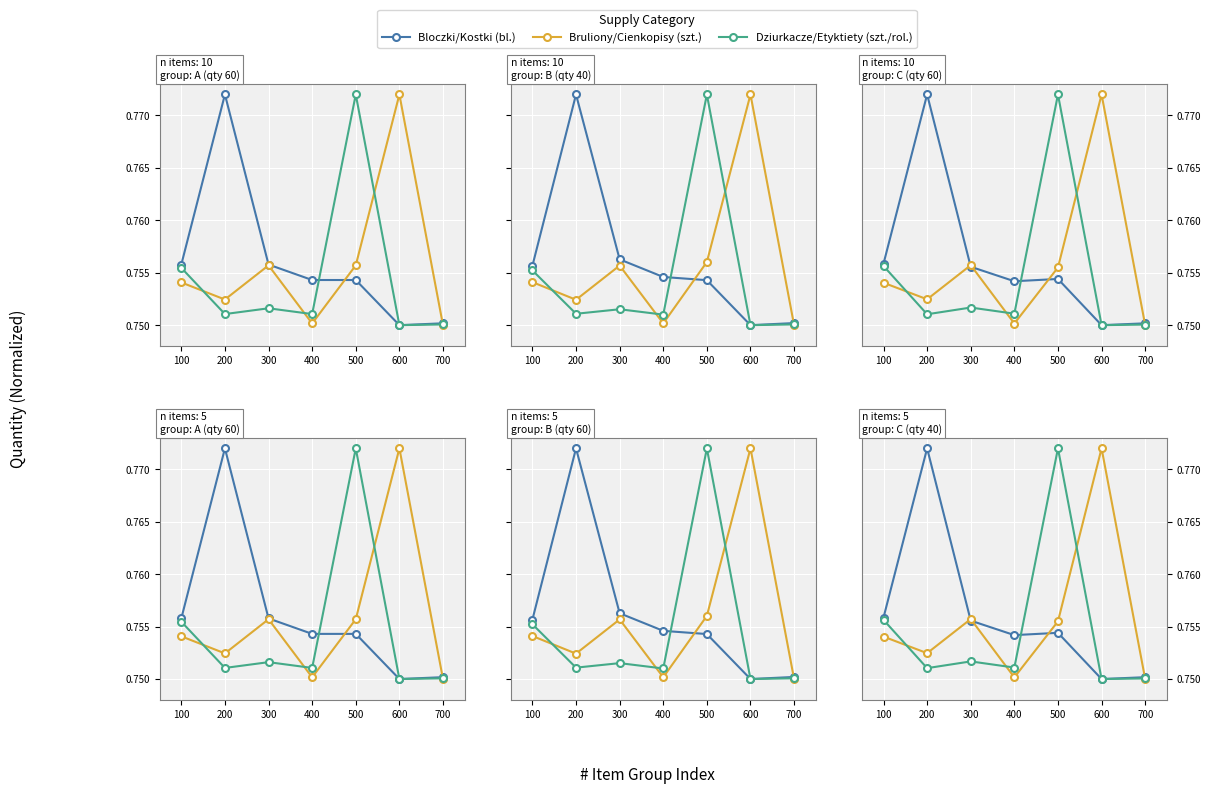

How many data points does each series have?

7